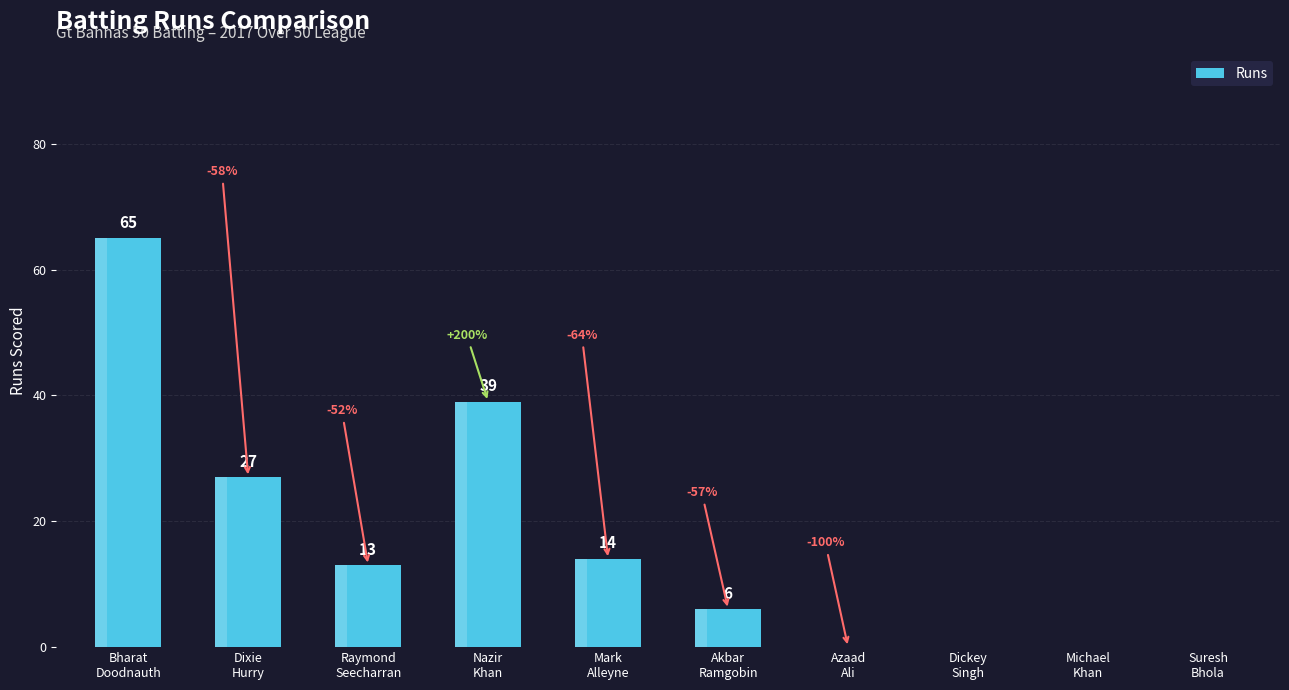

Reading right to left, what are all the values shown in this chart?

Suresh
Bhola=0	Michael
Khan=0	Dickey
Singh=0	Azaad
Ali=0	Akbar
Ramgobin=6	Mark
Alleyne=14	Nazir
Khan=39	Raymond
Seecharran=13	Dixie
Hurry=27	Bharat
Doodnauth=65